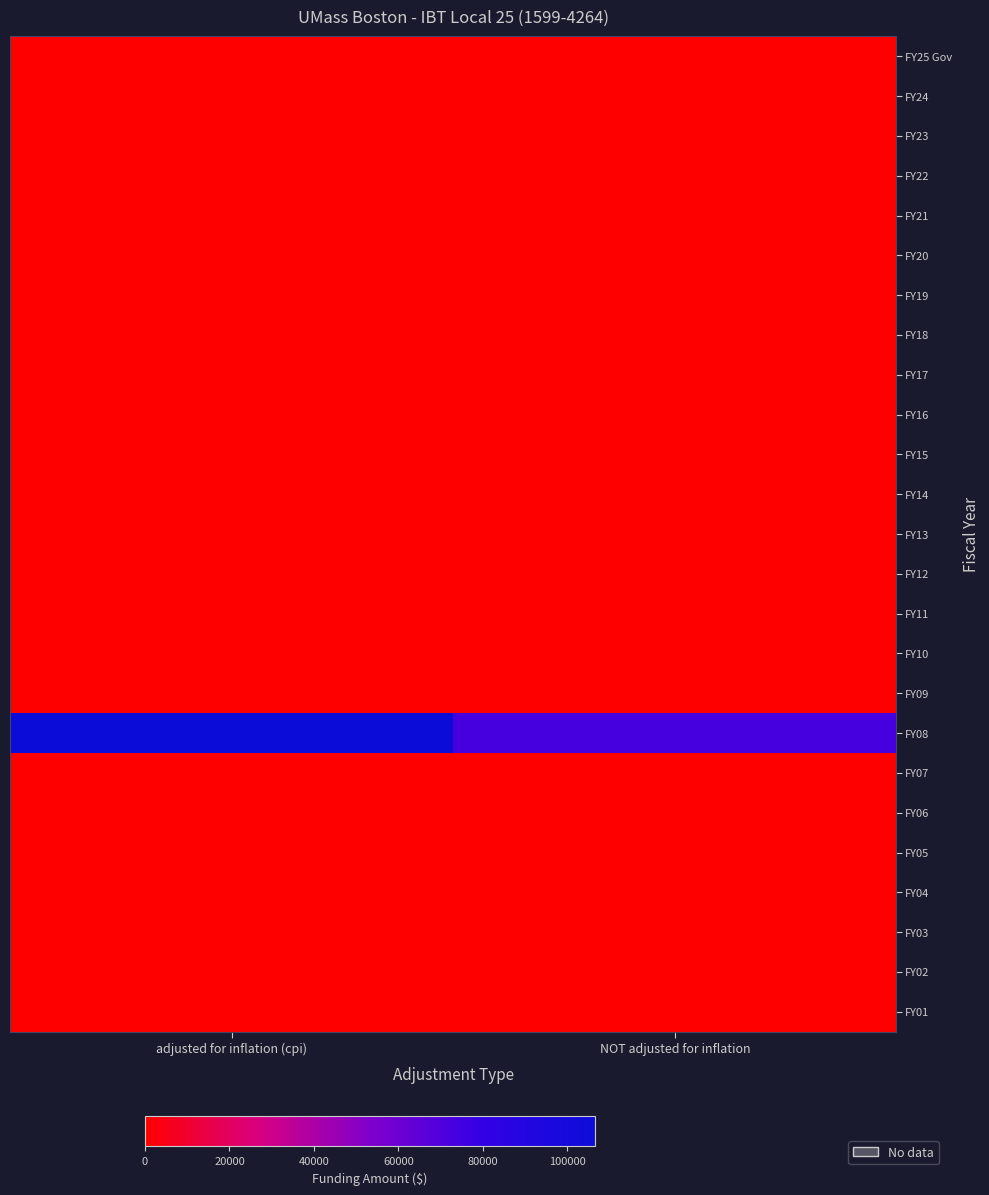

What is the difference between the highest and lowest values at NOT adjusted for inflation?

72917